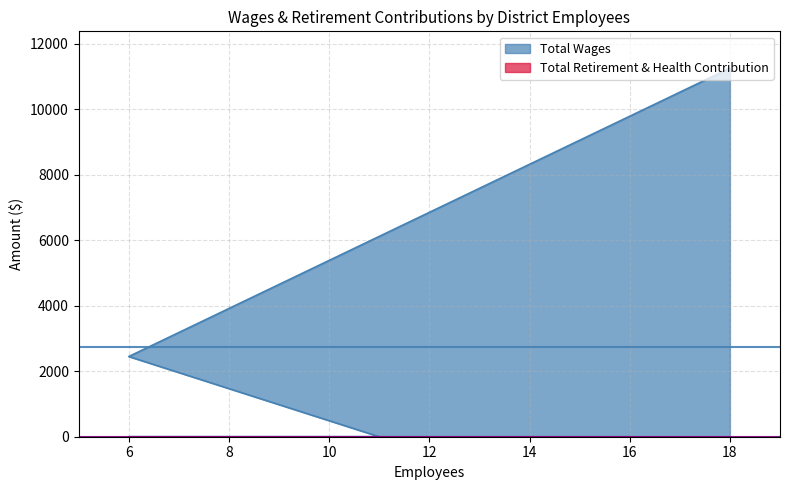

What is the average value?

2740